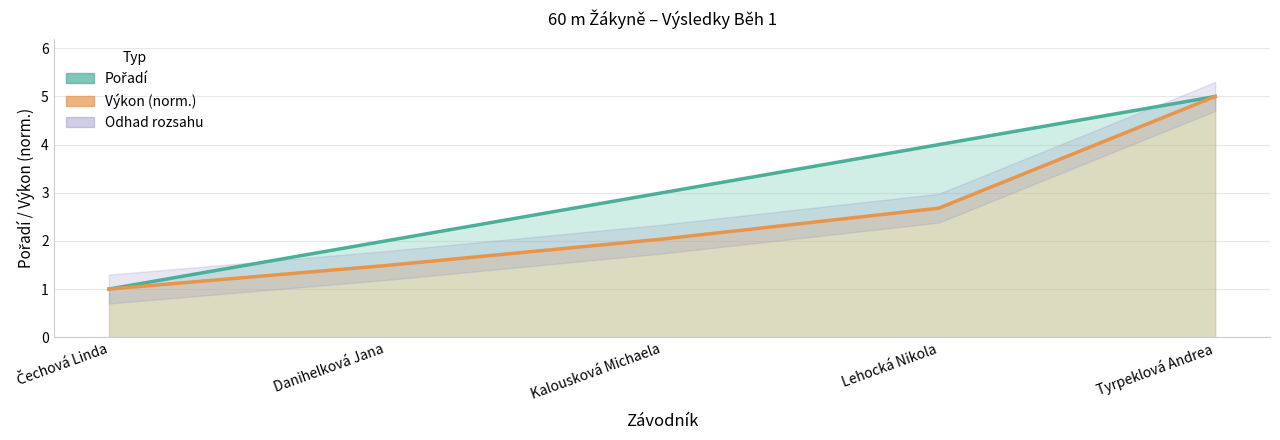

How many lines are shown in the chart?

2